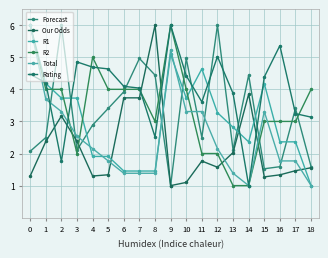

How many series are shown in this chart?

6